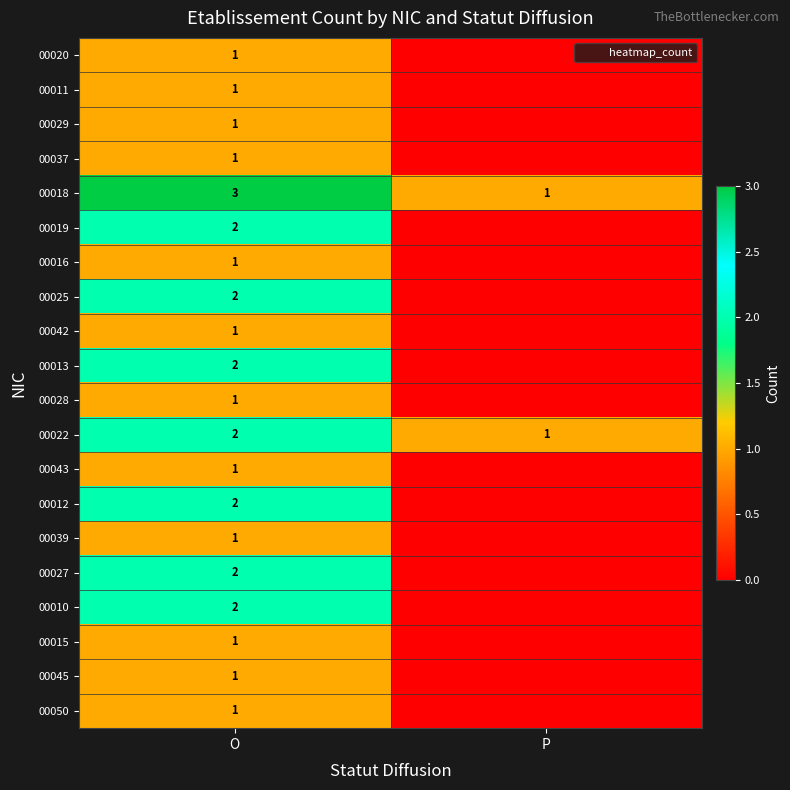

The 00015 series shows 0 at O. True or false?

False